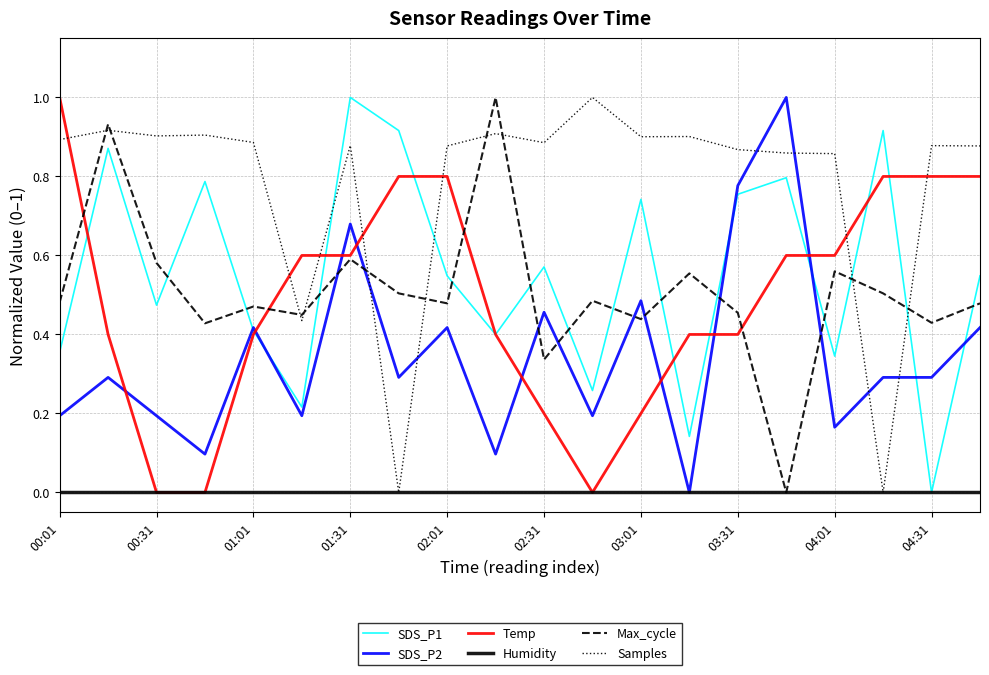

Which series has the largest total across all categories?

Samples